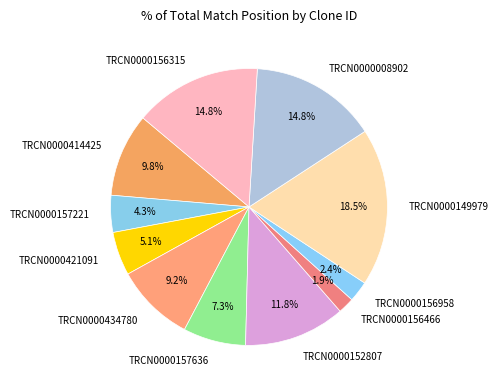

How much of the chart is everything except TRCN0000156958?

97.6%